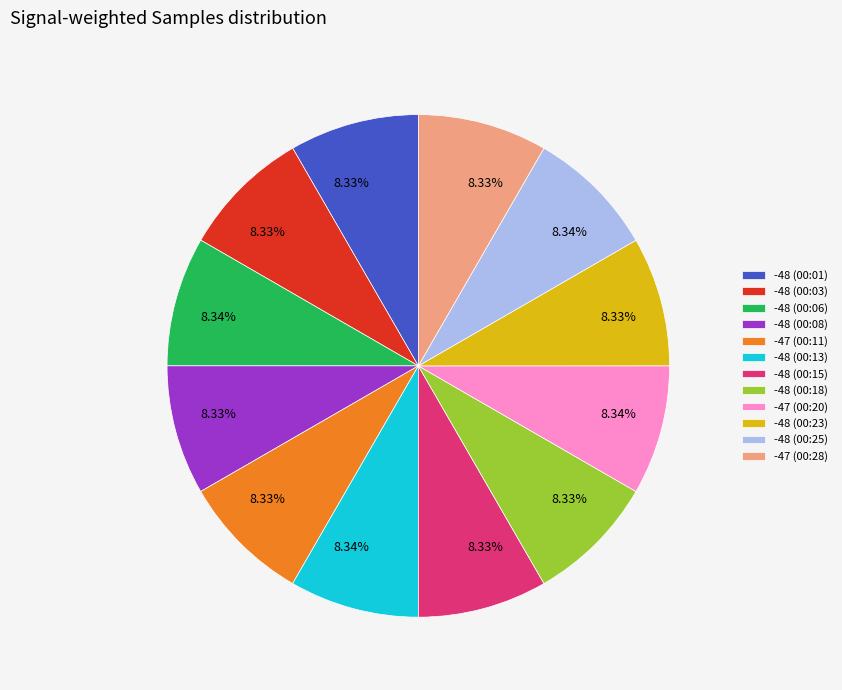

The -48 (00:13) slice represents 8% of the pie. True or false?

True